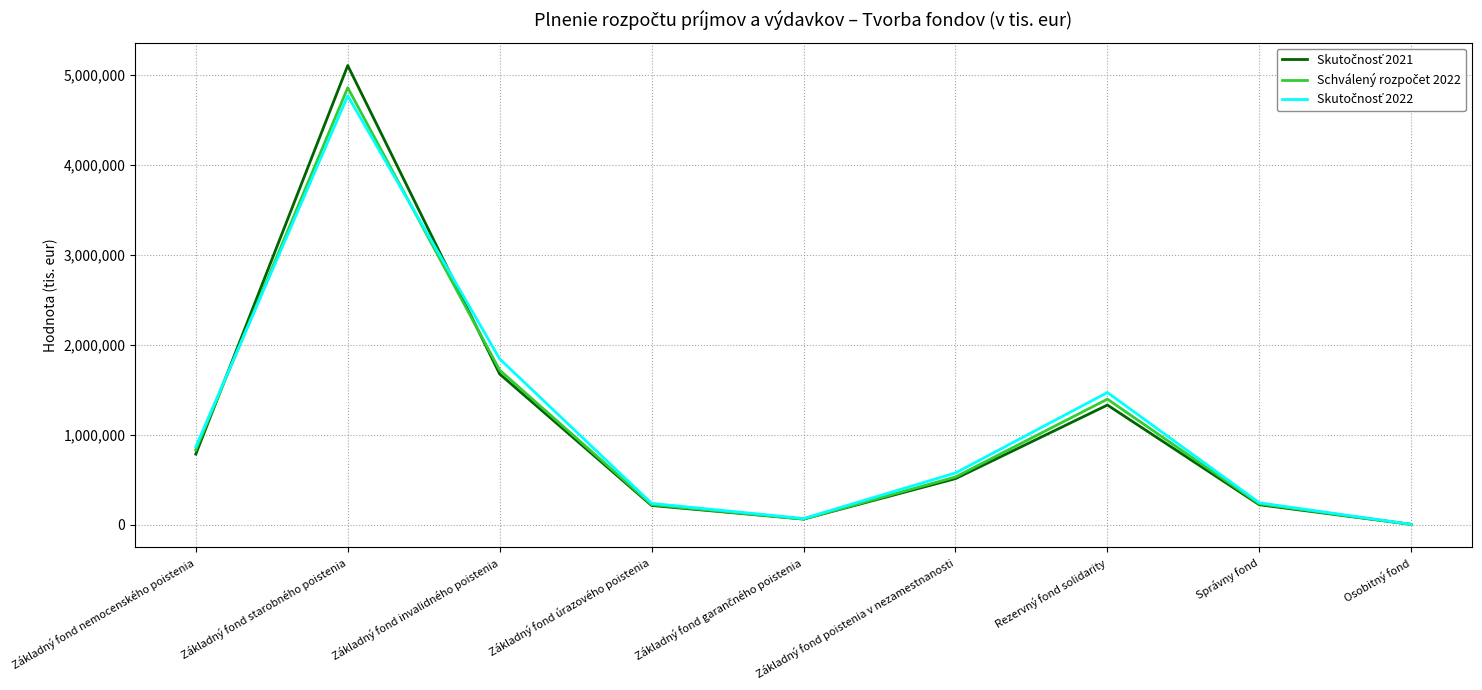

At which category is the sum across all series the highest?

Základný fond starobného poistenia